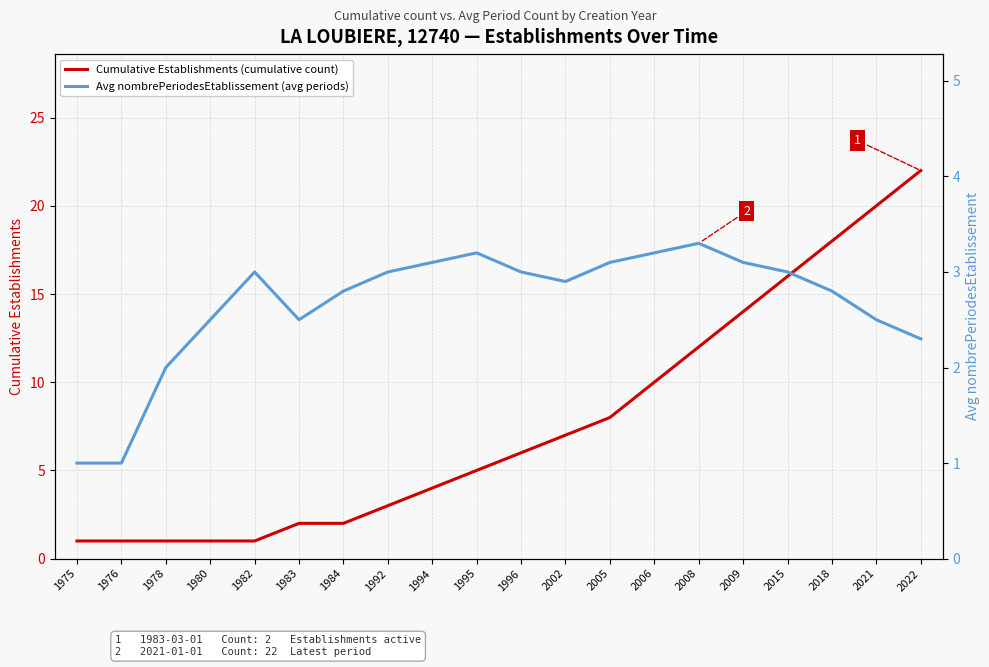

What is the sum of all Cumulative Establishments (cumulative count) values?

154